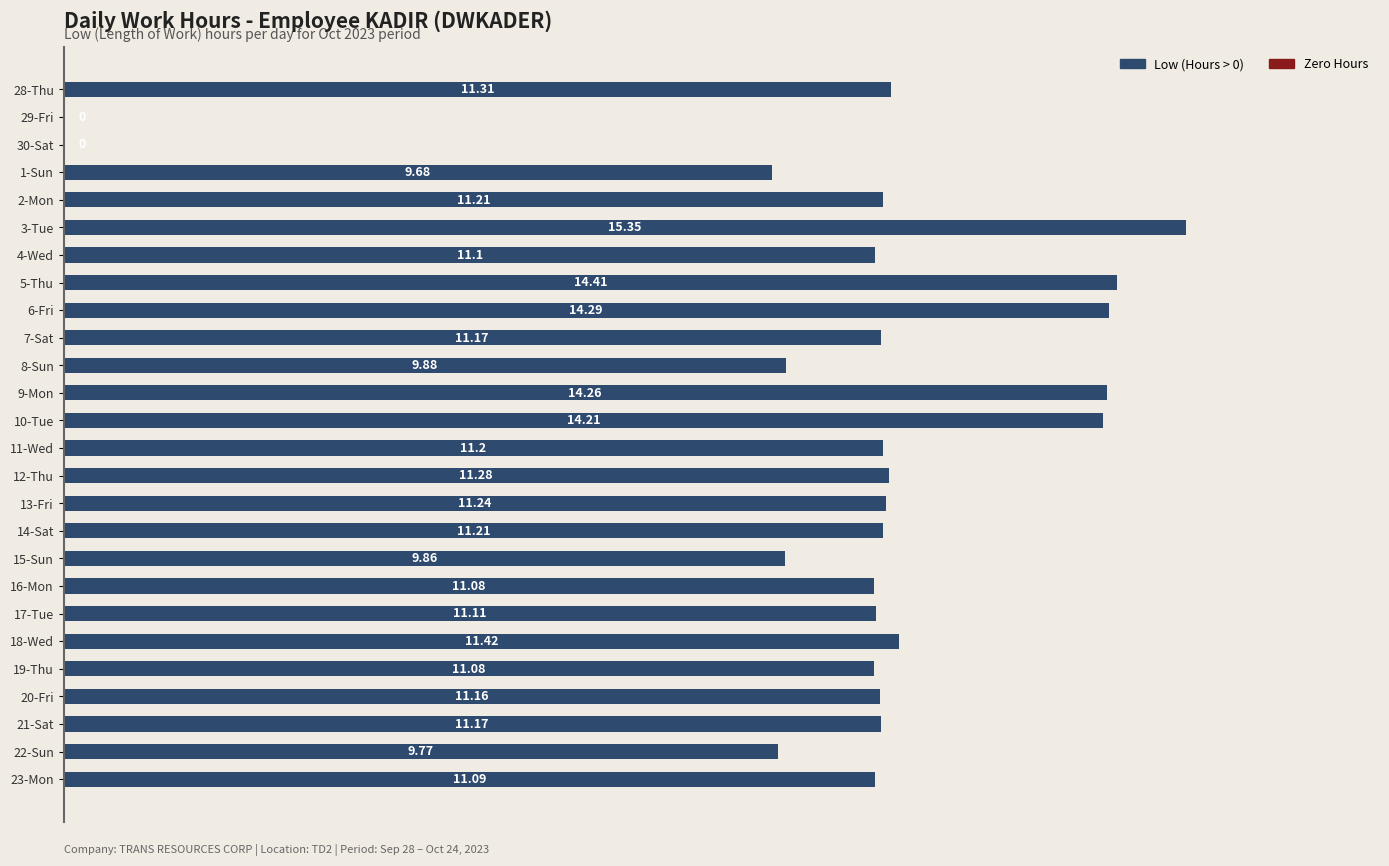

What is the change in value from 1-Sun to 21-Sat?

+1.5